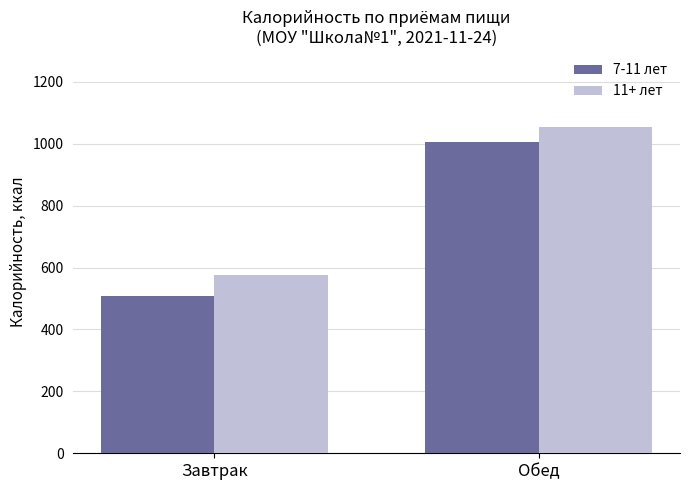

The 11+ лет series shows 1054.7 at Обед. True or false?

True